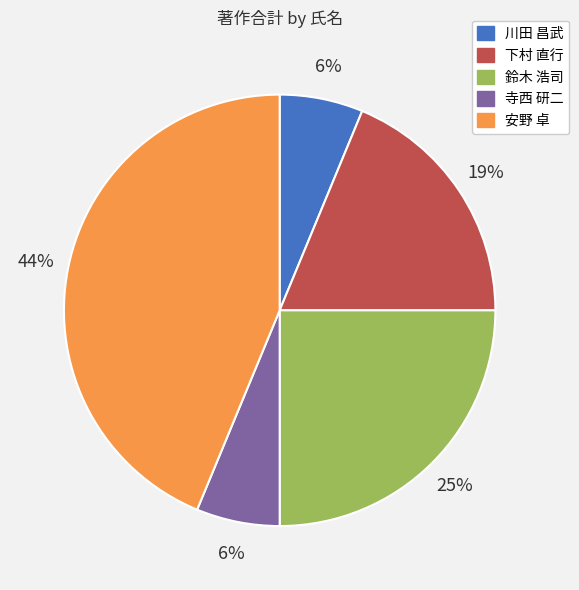

To the nearest percent, what is the average slice percentage?

20%